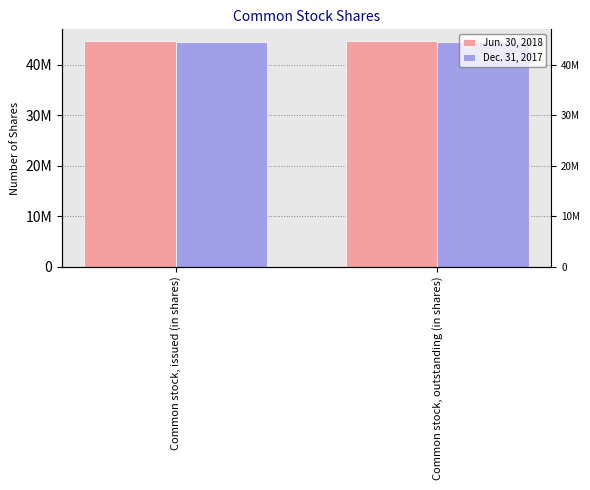

Reading left to right, extract all data points from this chart.

Jun. 30, 2018: Common stock, issued (in shares)=44767277	Common stock, outstanding (in shares)=44767277
Dec. 31, 2017: Common stock, issued (in shares)=44522988	Common stock, outstanding (in shares)=44522988